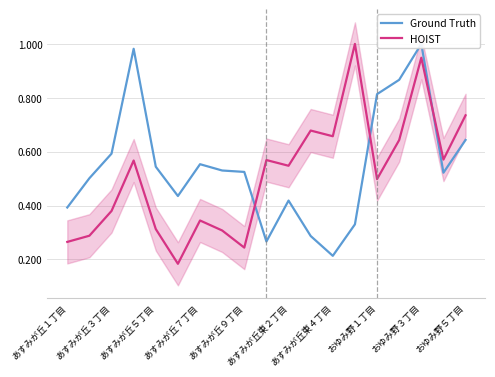

What is the maximum value for HOIST?

1.0